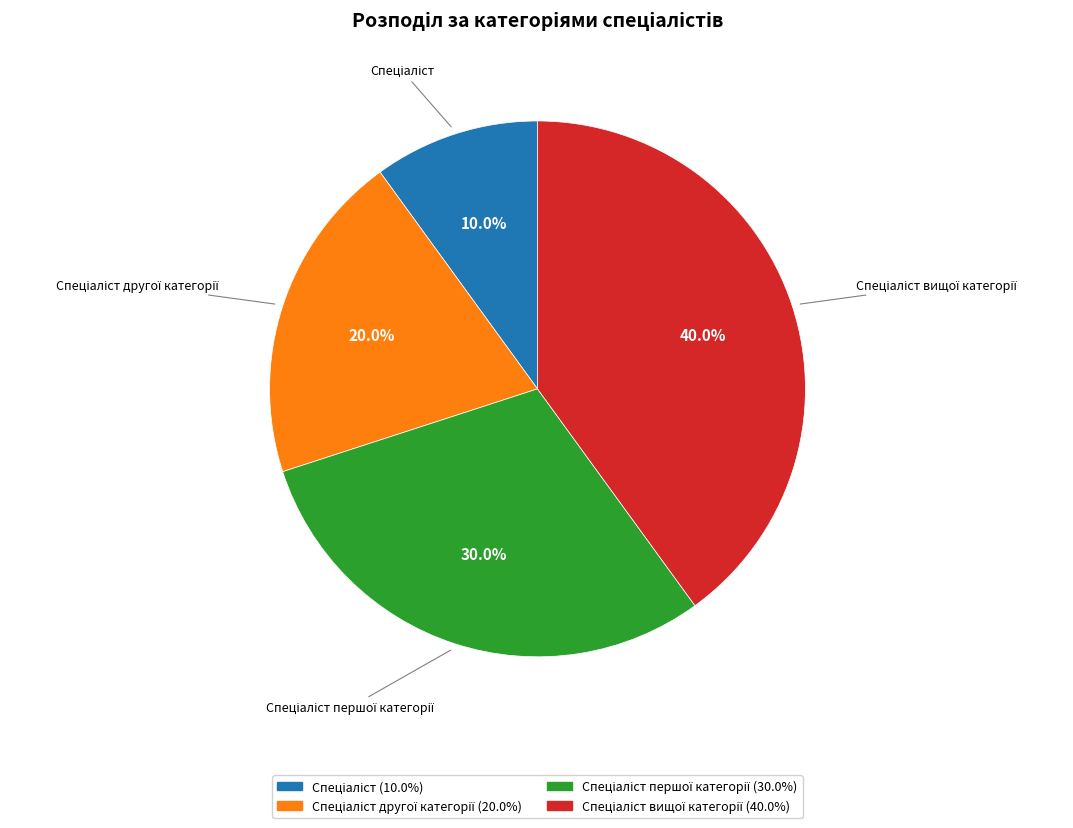

Does any single category account for the majority?

No